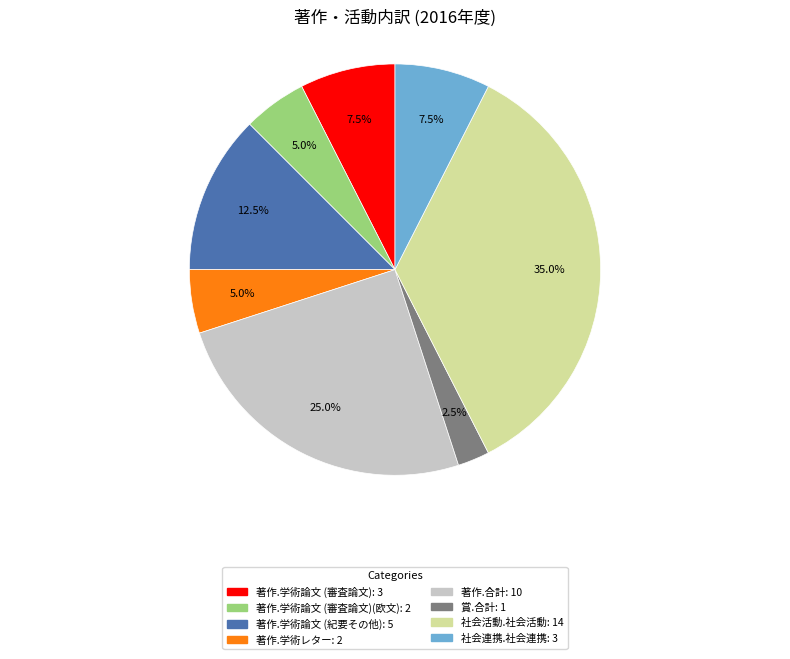

Does any single category account for the majority?

No